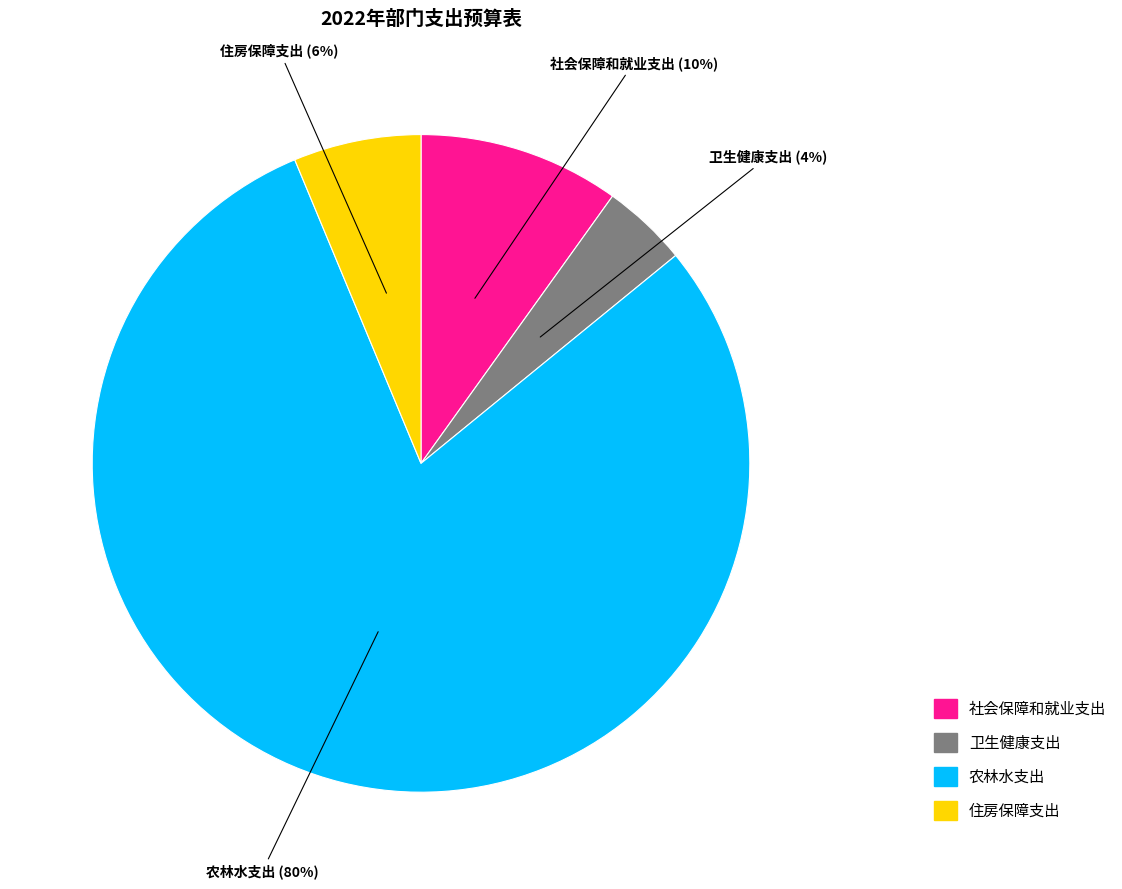

How many segments does this pie chart have?

4